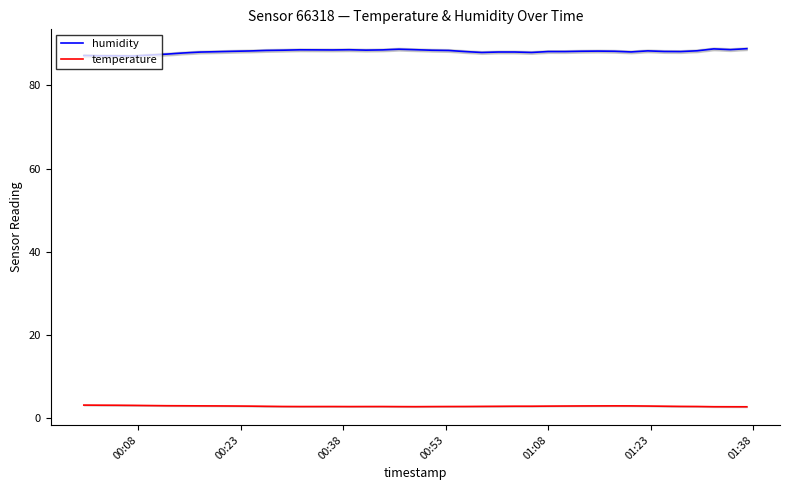

How many lines are shown in the chart?

2